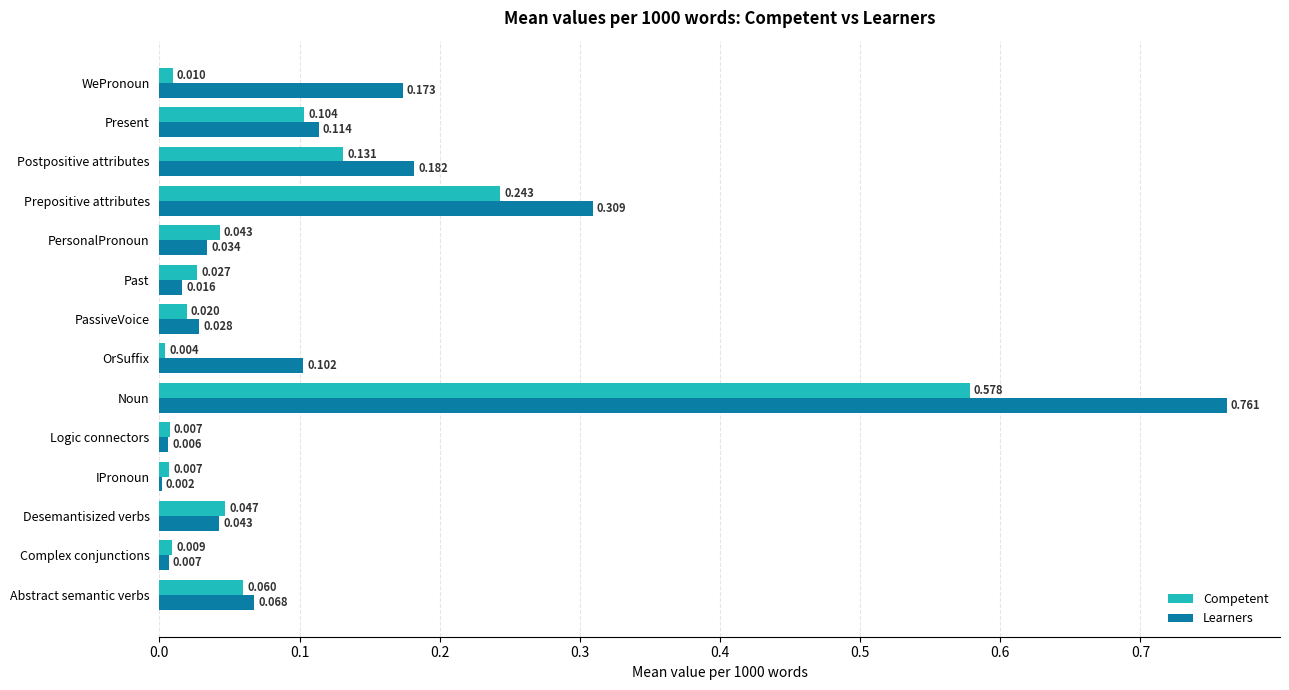

At which label is Competent closest to 0?

OrSuffix